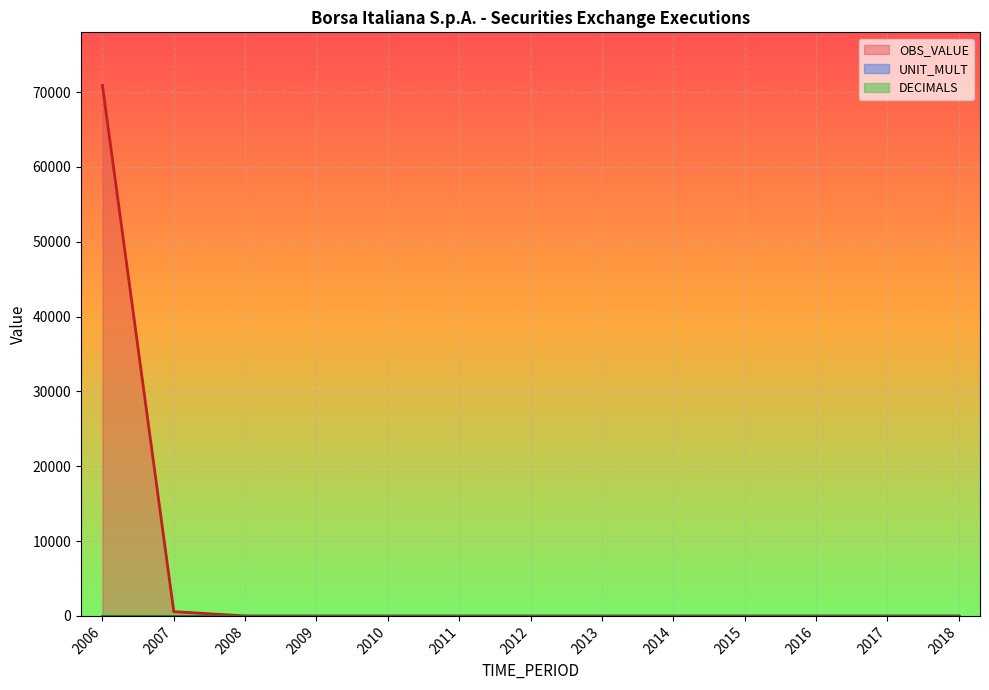

Which series has the largest range (max minus min)?

OBS_VALUE